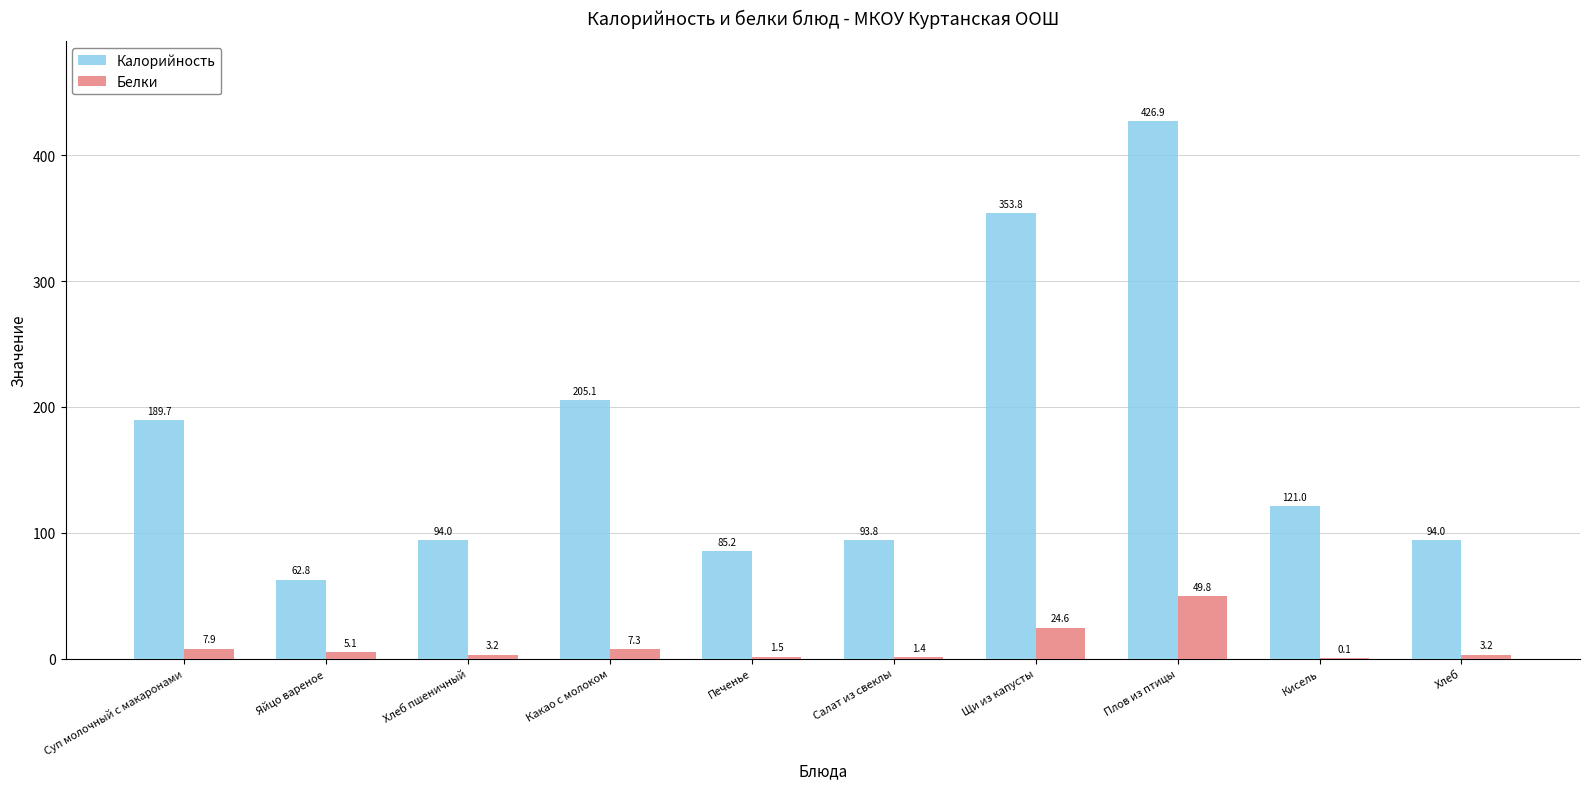

What are all the series names shown in the legend?

Калорийность, Белки